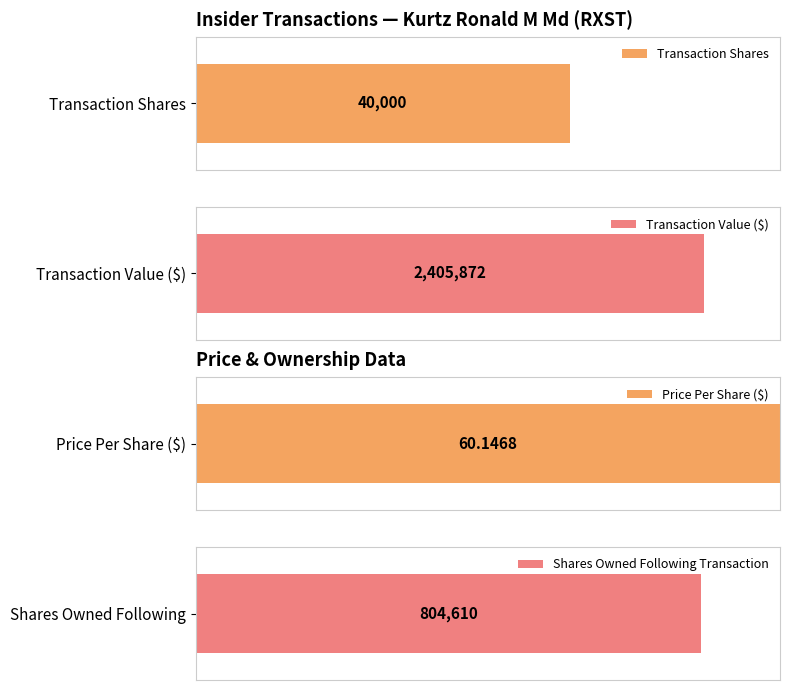

Which series has the largest total across all categories?

transactionValue